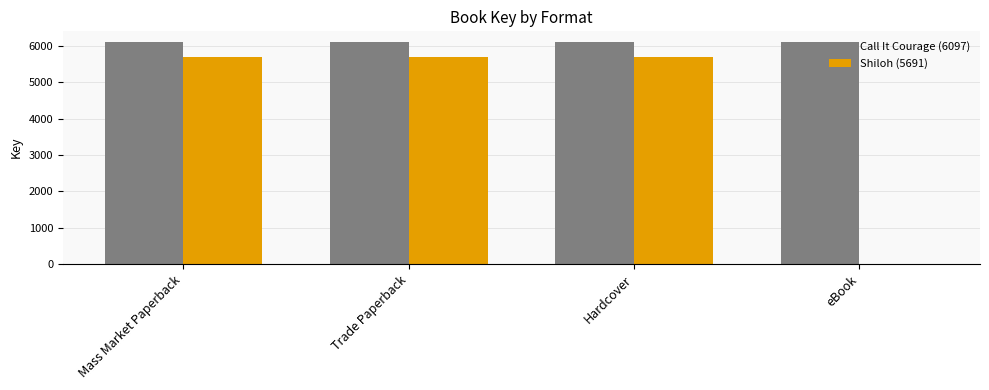

Which series has the largest total across all categories?

Call It Courage (6097)